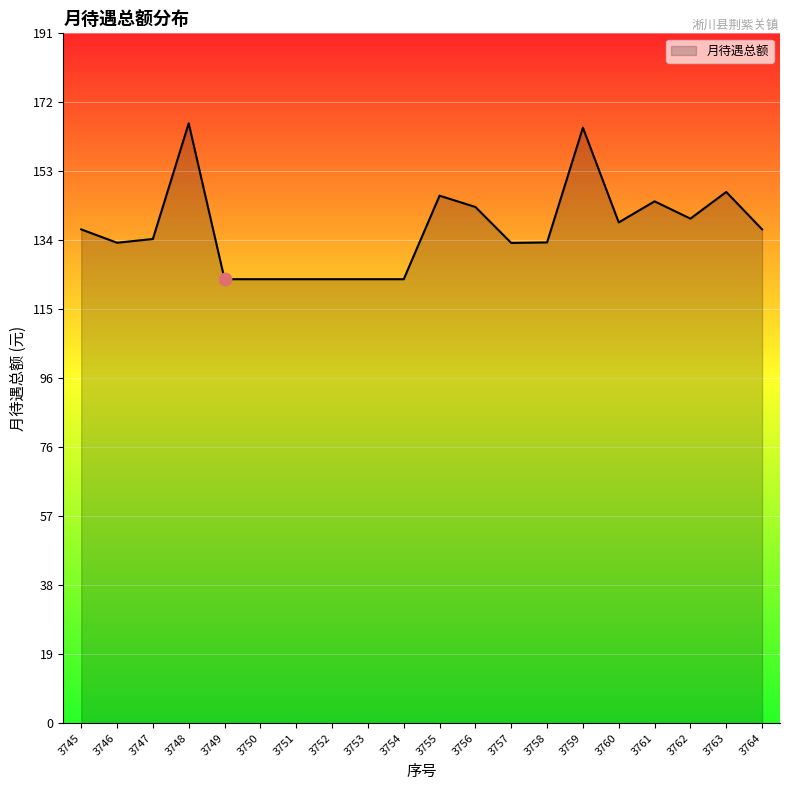

Approximately how many times larger is the value at 3760 compared to 3764?

1.0